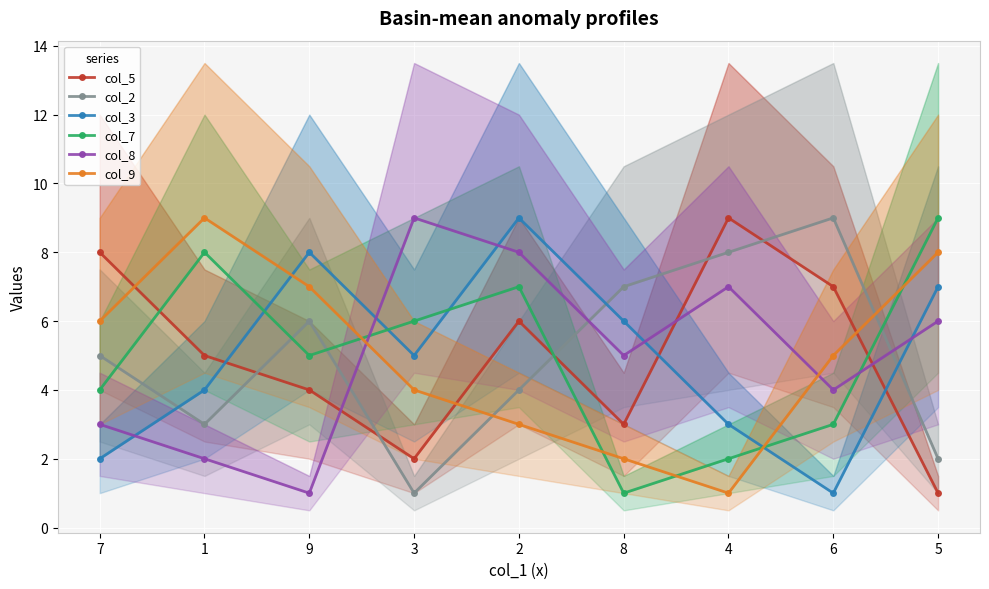

What is the sum of the col_9 values at 8 and 7?

8